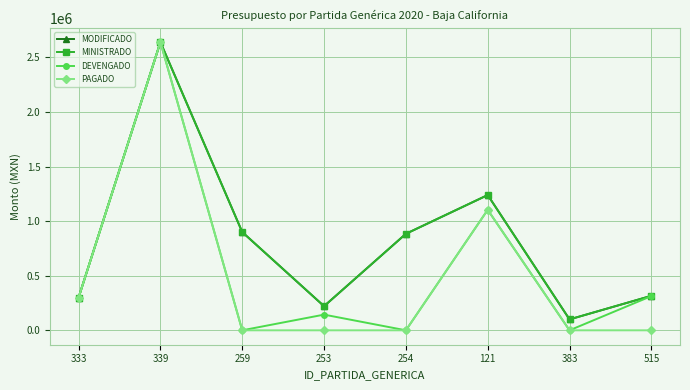

Is this an area chart (filled region under the line)?

No